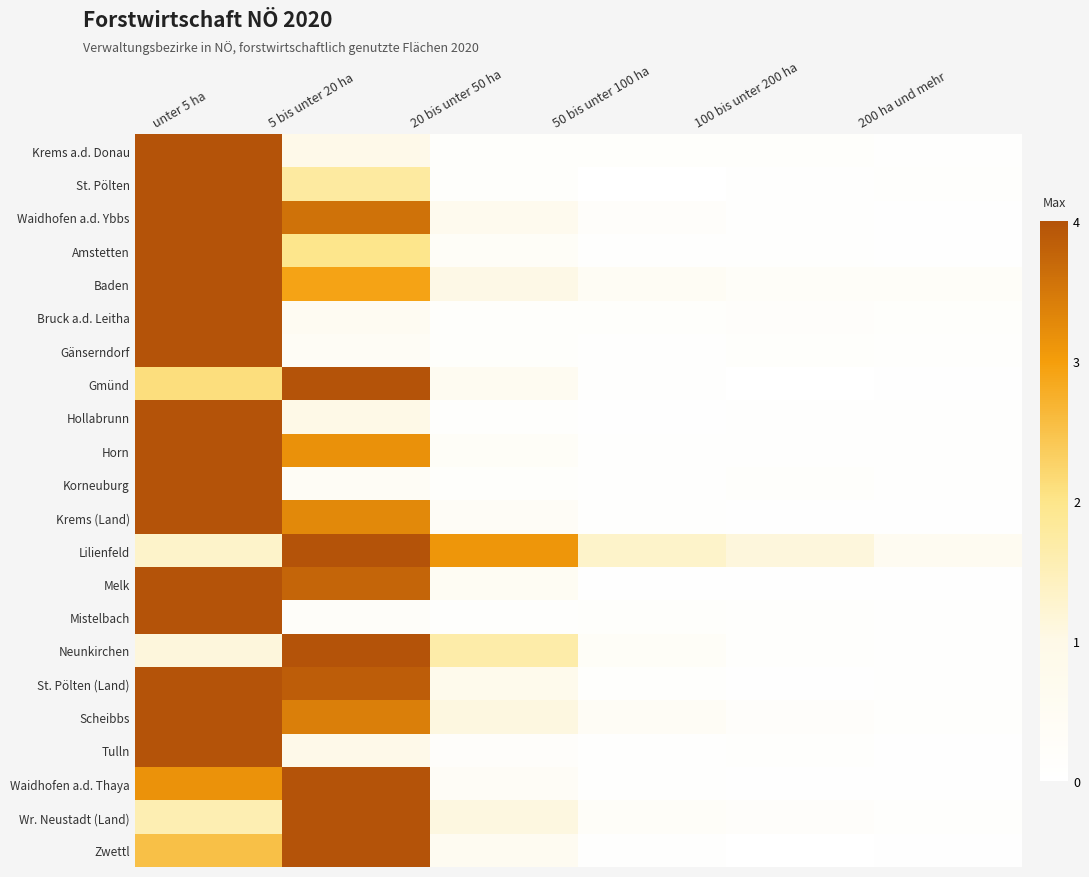

How many distinct data groups are displayed?

22